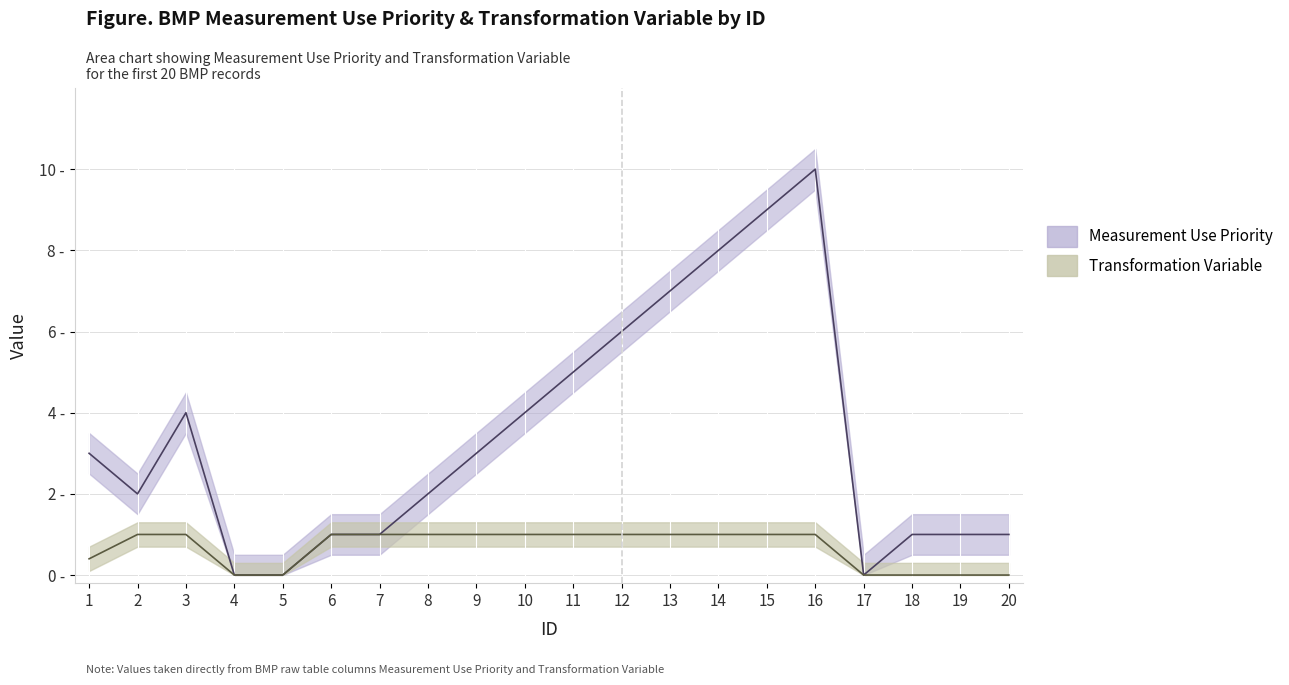

How many Transformation Variable values are between 0 and 1?

20